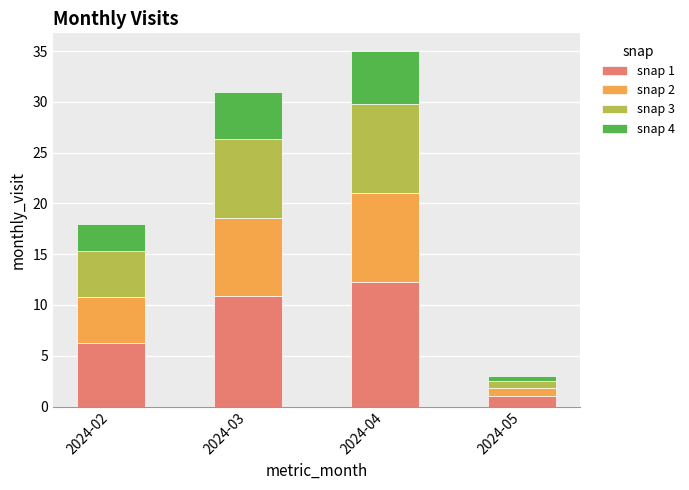

List the labels in order of snap 1 value, smallest first.

2024-05, 2024-02, 2024-03, 2024-04